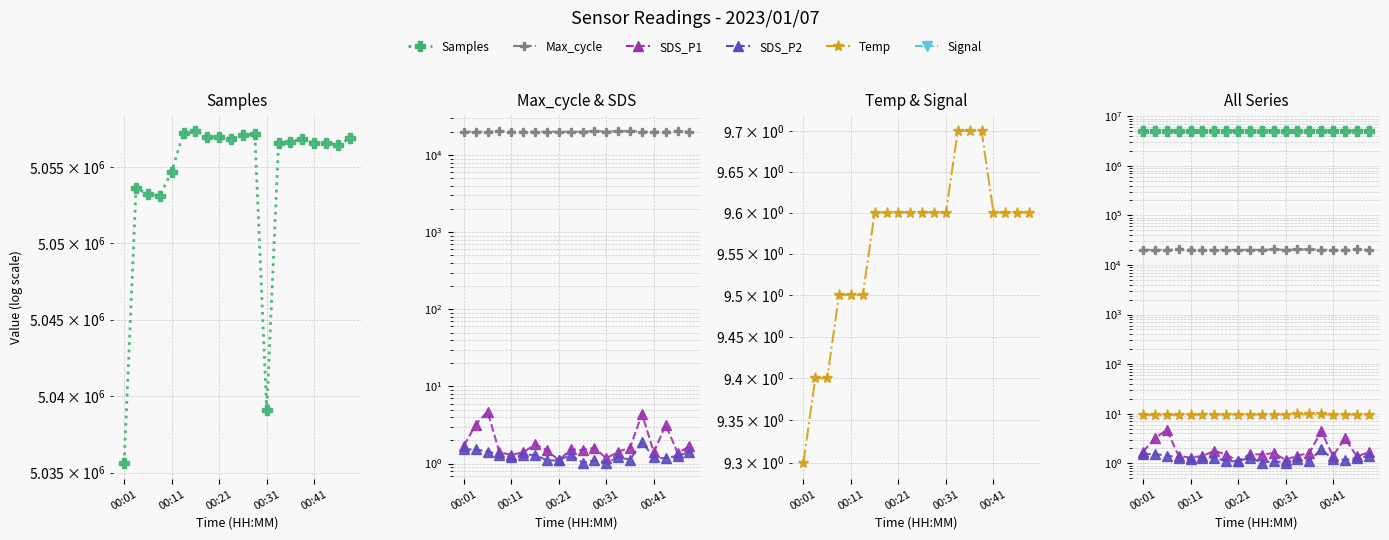

True or false: Signal and SDS_P1 intersect in this chart.

False